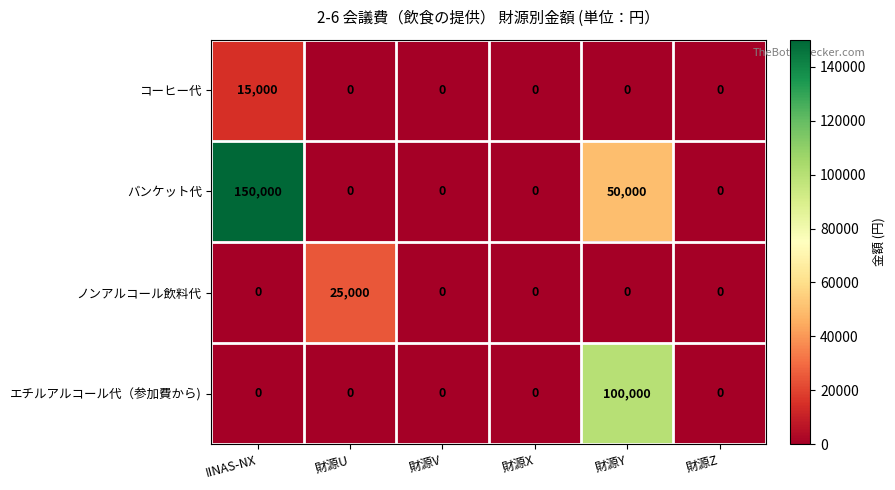

The バンケット代 series shows 0 at 財源X. True or false?

True